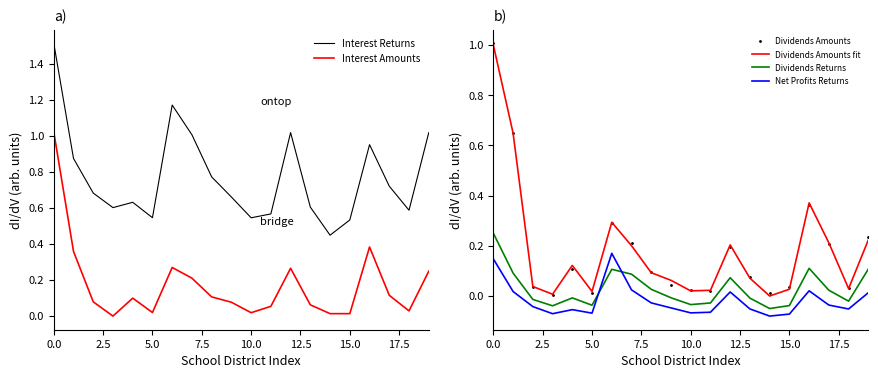

What is the difference between the highest and lowest values at 18?

0.6